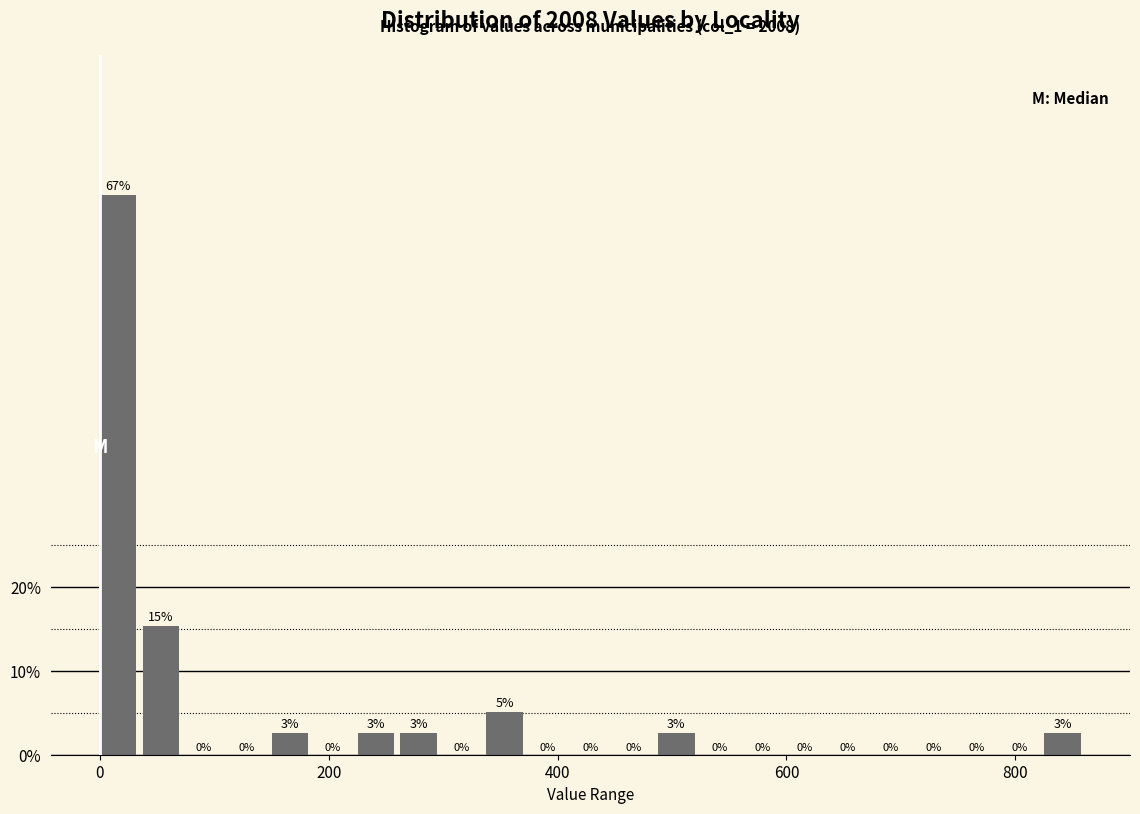

Around what value on the x-axis is the tallest bar? Give the approximate position of its centre, as read against the axis.

20